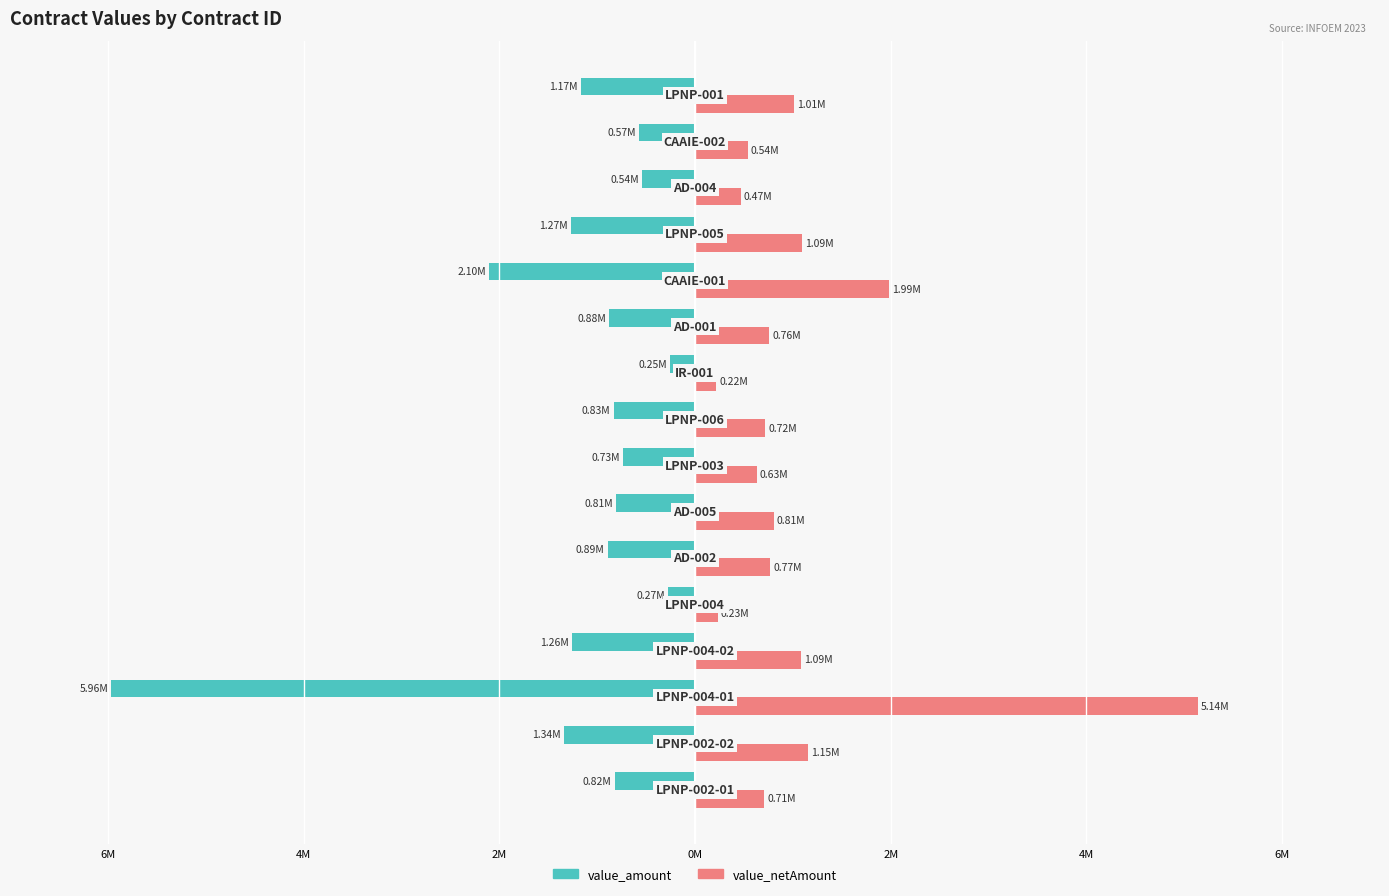

What are all the series names shown in the legend?

value_amount, value_netAmount